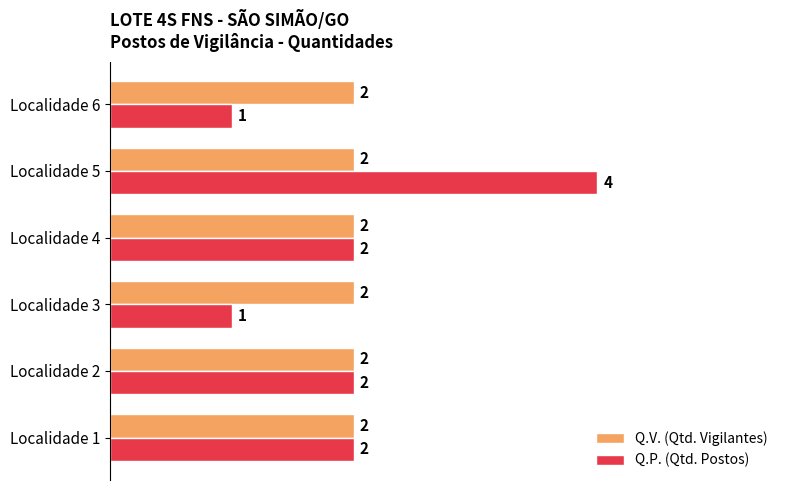

Which series has the widest spread of values?

Q.P. (Qtd. Postos)